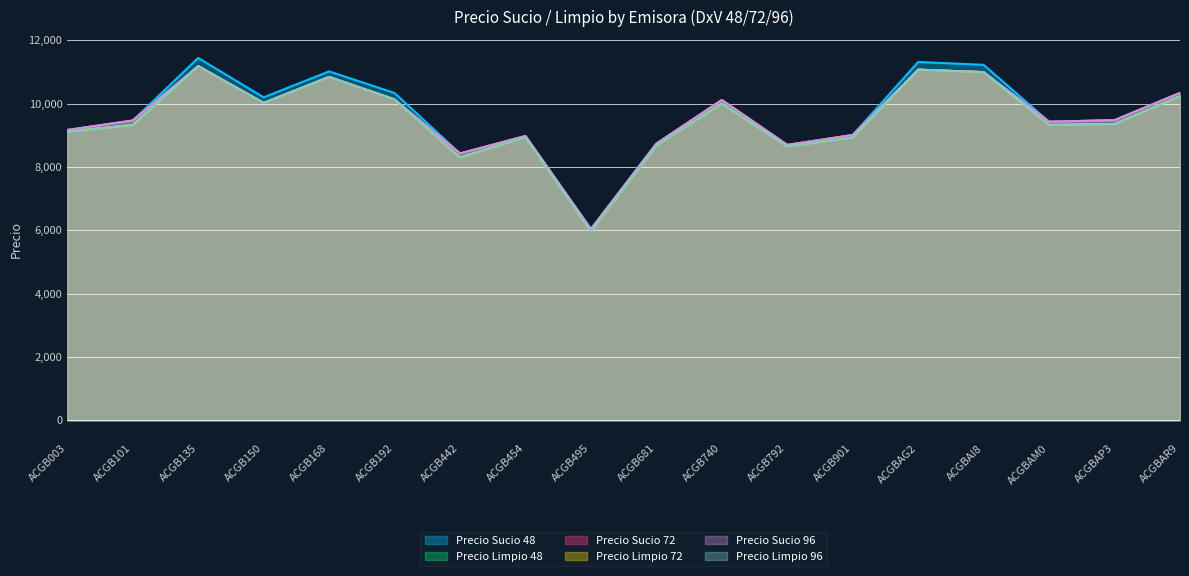

What is the difference between the Precio Sucio 48 values at ACGB740 and ACGB150?

86.8